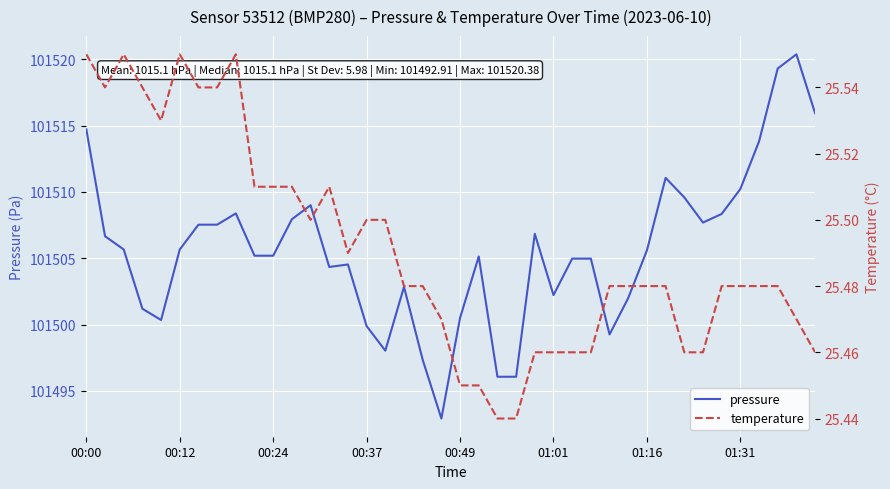

What is the average value of the pressure series?

101505.6